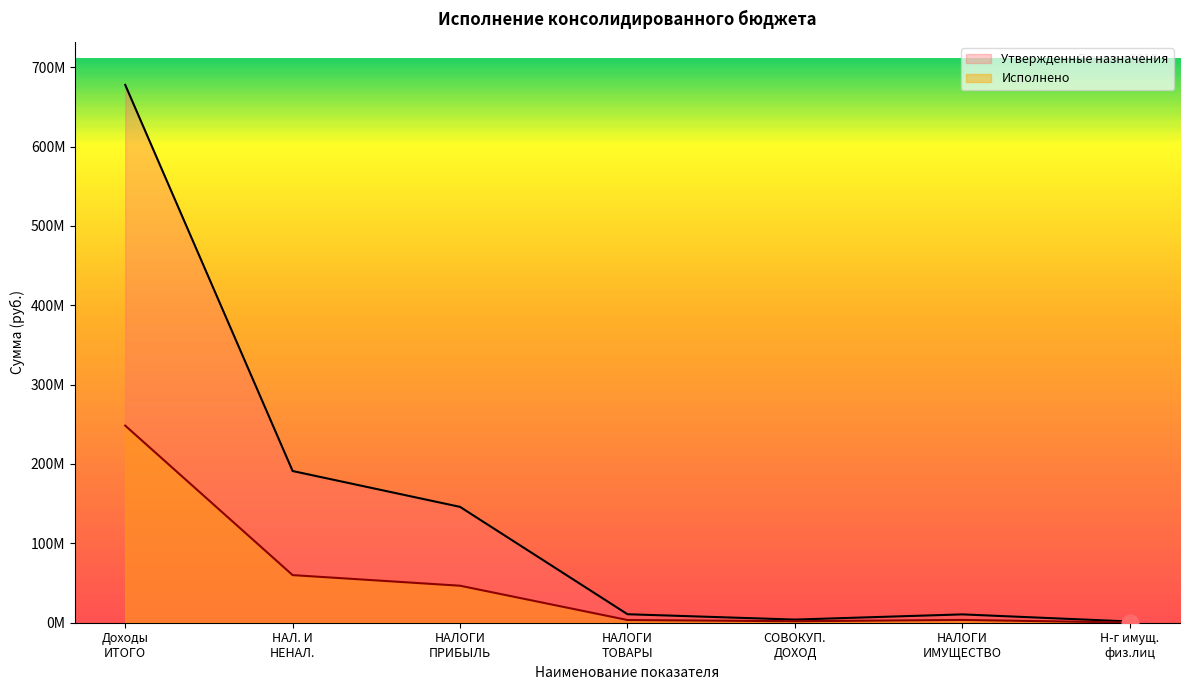

Is it true that Утвержденные назначения equals 44513339.1 at НАЛОГИ ПРИБЫЛЬ?

False